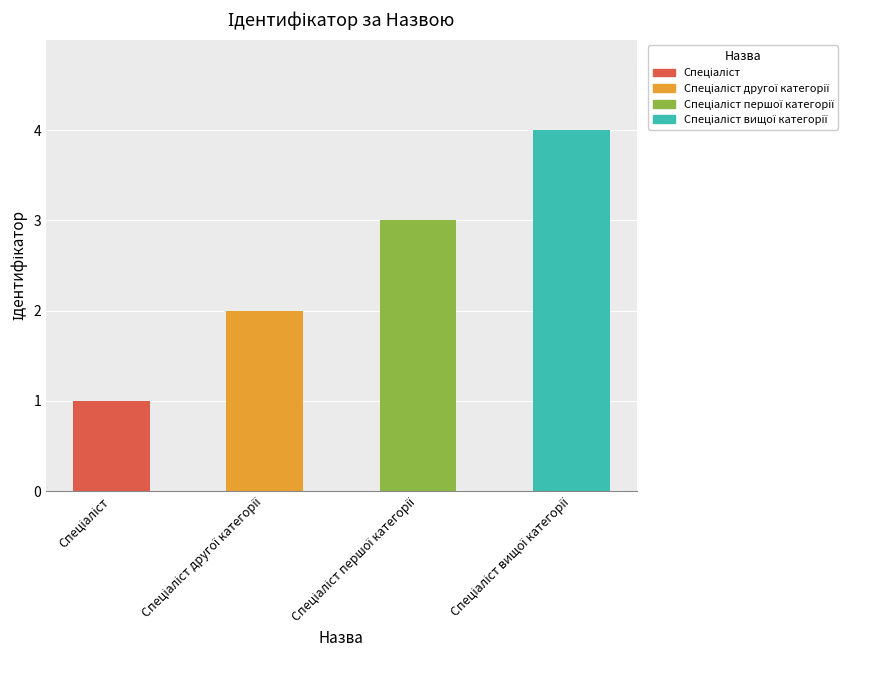

What is the change in value from Спеціаліст другої категорії to Спеціаліст першої категорії?

+1